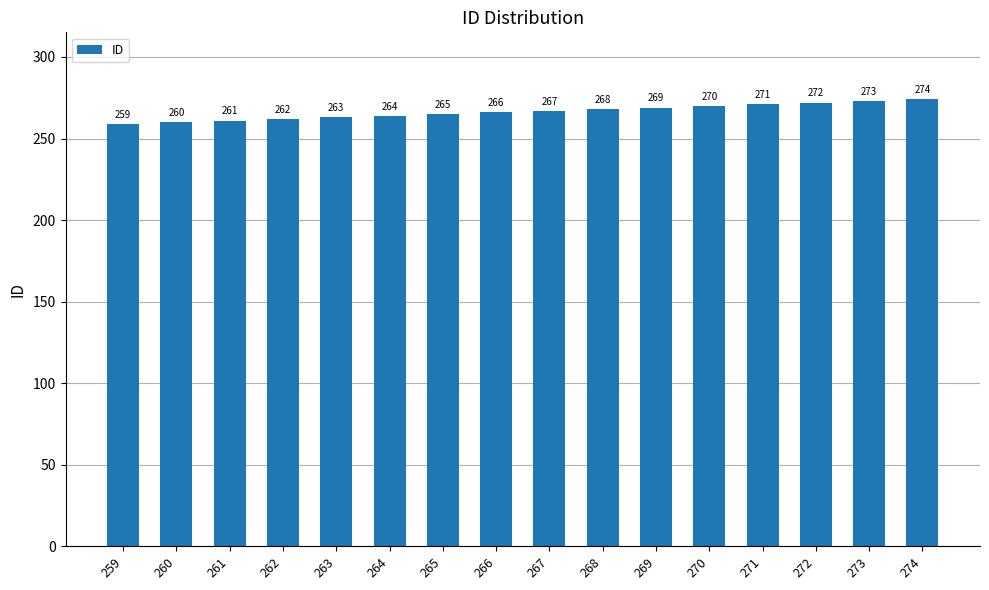

What is the difference between the maximum and minimum values?

15